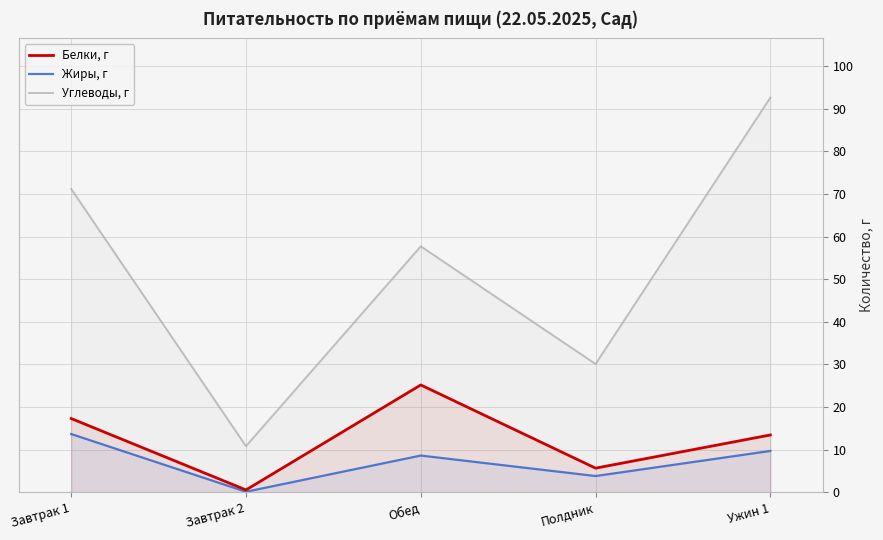

How many lines are shown in the chart?

3